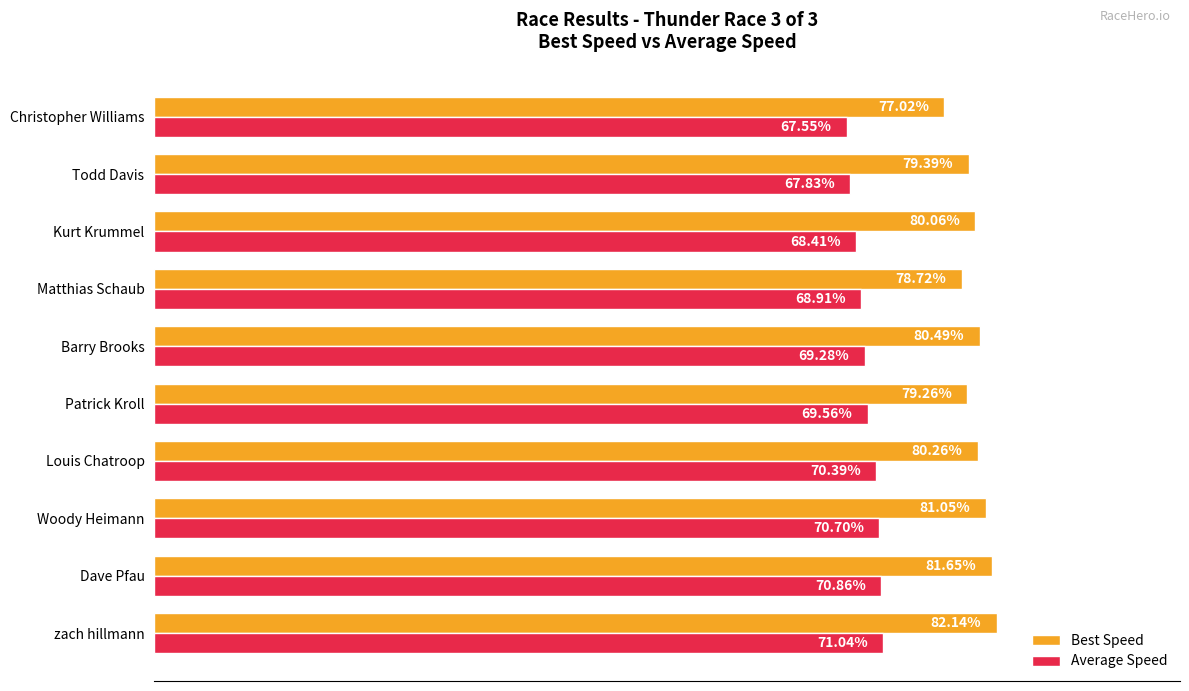

Rank the categories by Best Speed value from highest to lowest.

zach hillmann, Dave Pfau, Woody Heimann, Barry Brooks, Louis Chatroop, Kurt Krummel, Todd Davis, Patrick Kroll, Matthias Schaub, Christopher Williams